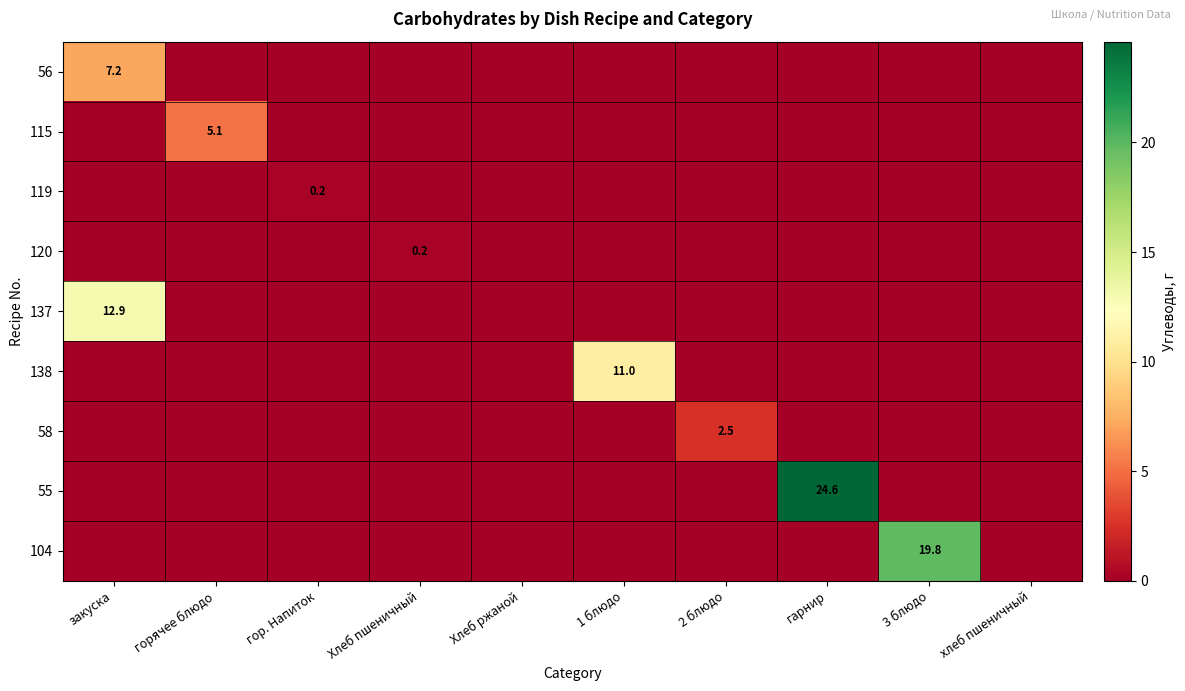

Rank the series by their maximum value, from lowest to highest.

119, 120, 58, 115, 56, 138, 137, 104, 55